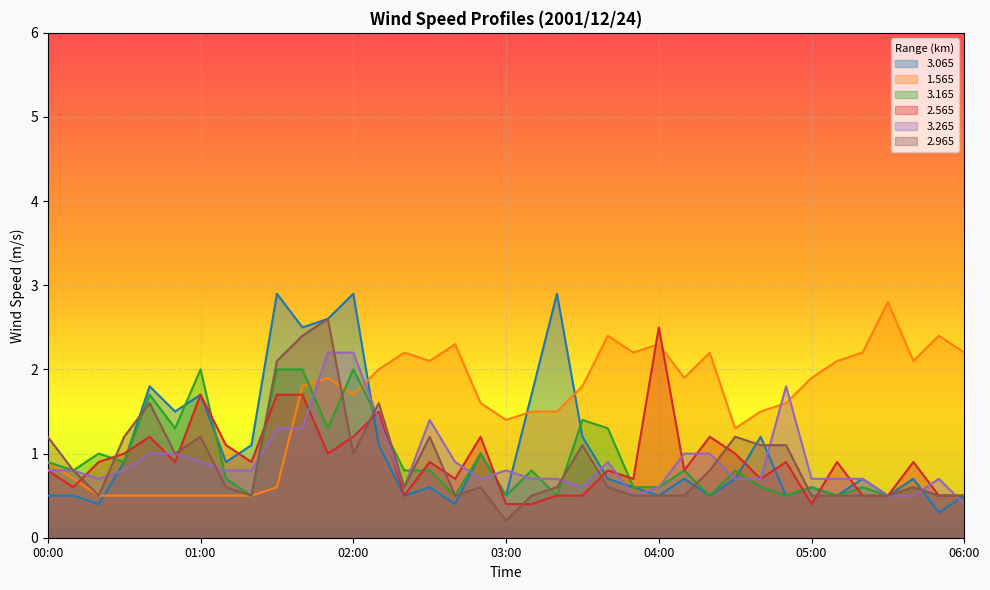

What is the difference between the maximum and minimum values in the 2.965 series?

2.4